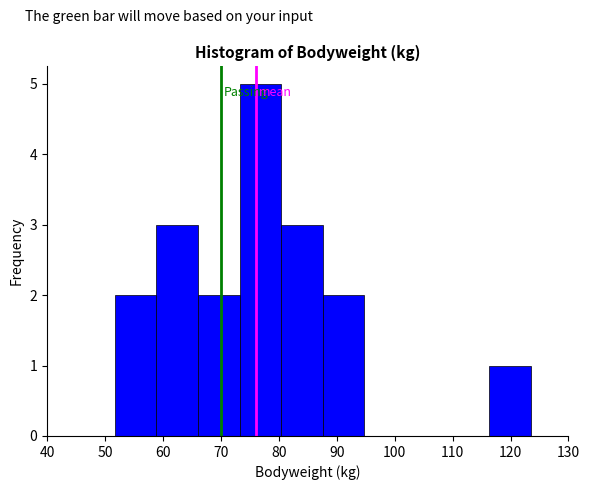

Reading left to right, list every bar in this chart as the range it spans on the x-axis followed by its height. Neither the bar edges nor the heights are printed on the chart, so give them approximately, as read against the axes.

52 to 59: 2
59 to 66: 3
66 to 73: 2
73 to 80: 5
80 to 88: 3
88 to 95: 2
95 to 102: 0
102 to 109: 0
109 to 116: 0
116 to 124: 1